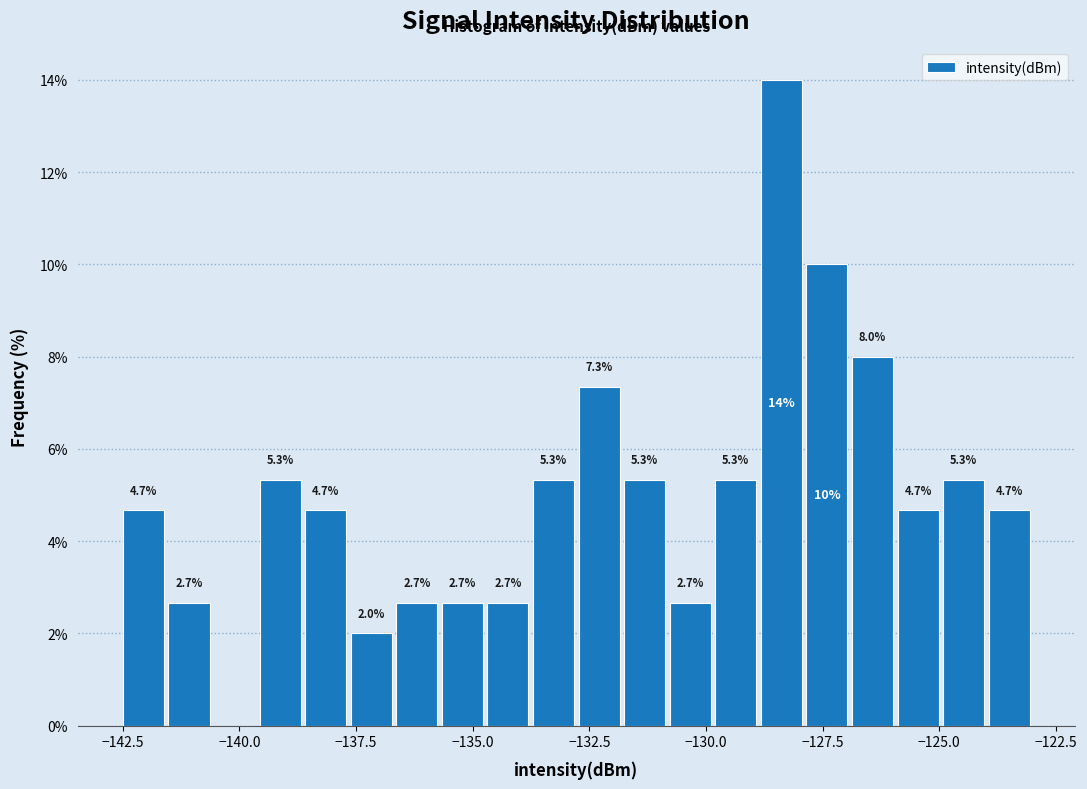

Read against the x-axis, roughly where is the centre of the tallest bar?

-128.5